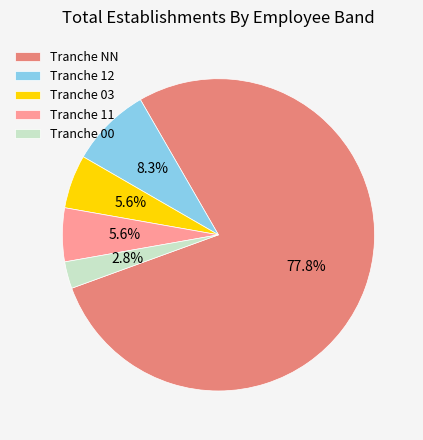

What is the smallest slice in the pie chart?

Tranche 00